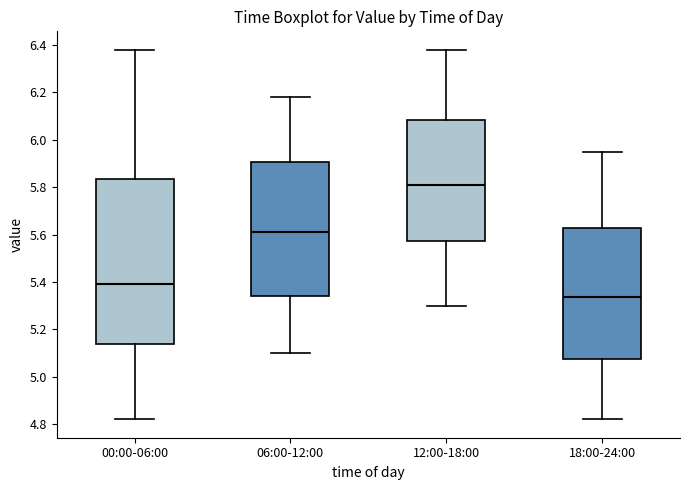

Which box has the lowest median line?

18:00-24:00